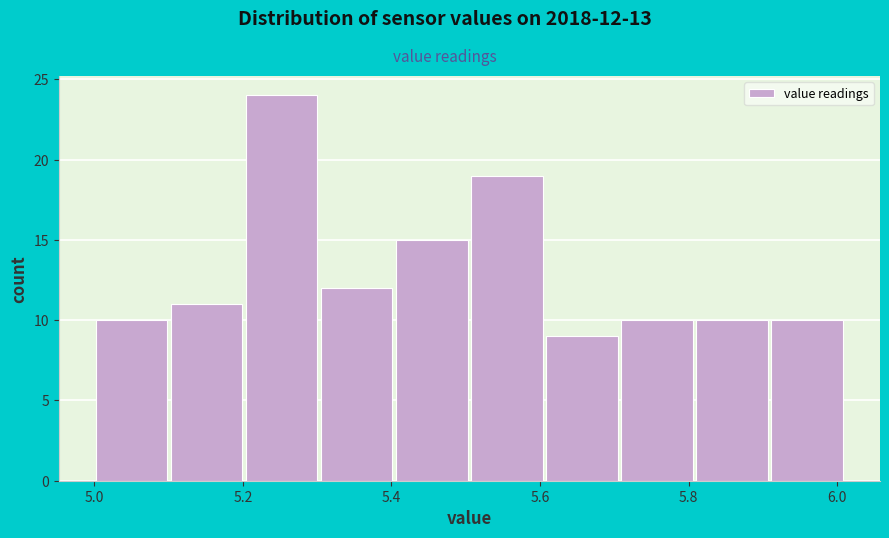

Which range on the x-axis has the tallest bar?

5.20 to 5.30